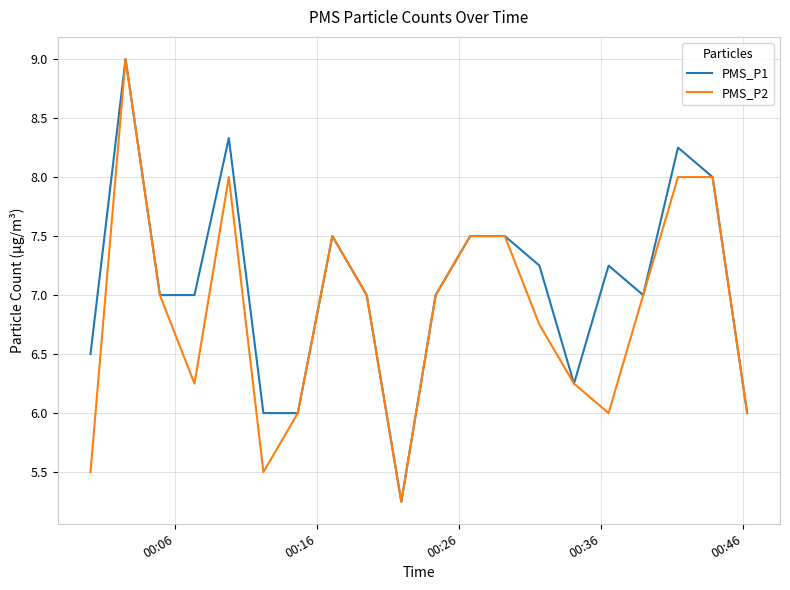

List the series in order of their overall mean, lowest first.

PMS_P2, PMS_P1